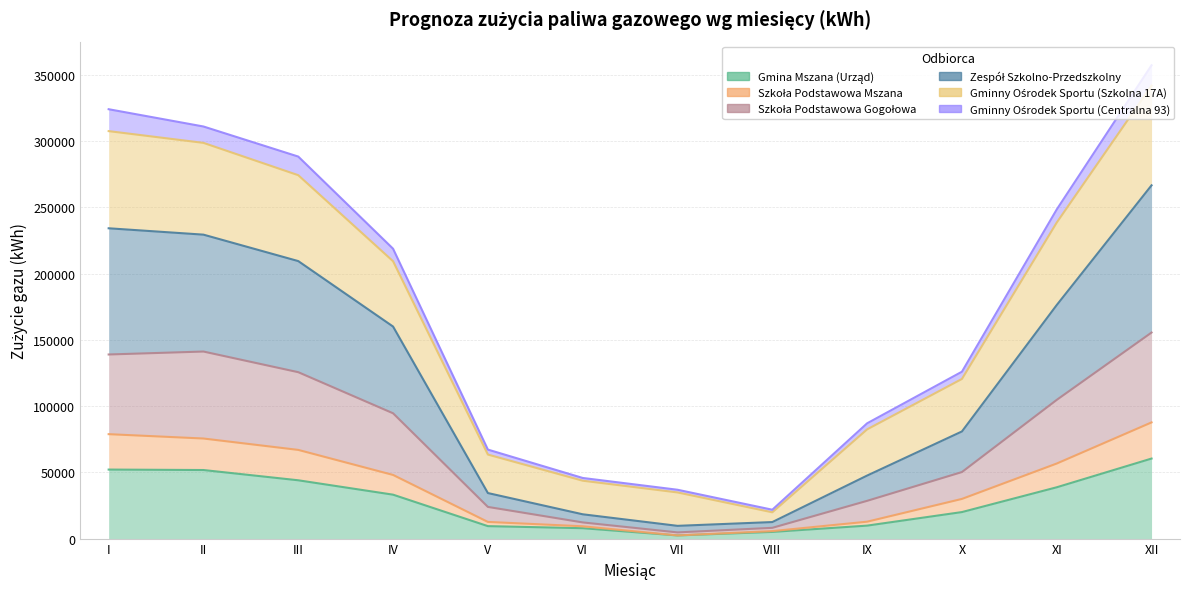

True or false: Gmina Mszana (Urząd) and Szkoła Podstawowa Mszana cross at least once.

False